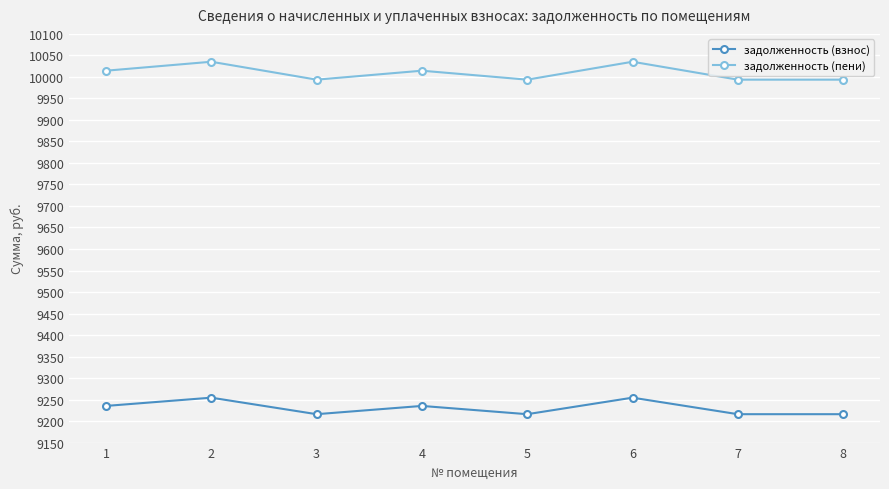

What is the sum of all задолженность (пени) values?

80073.7